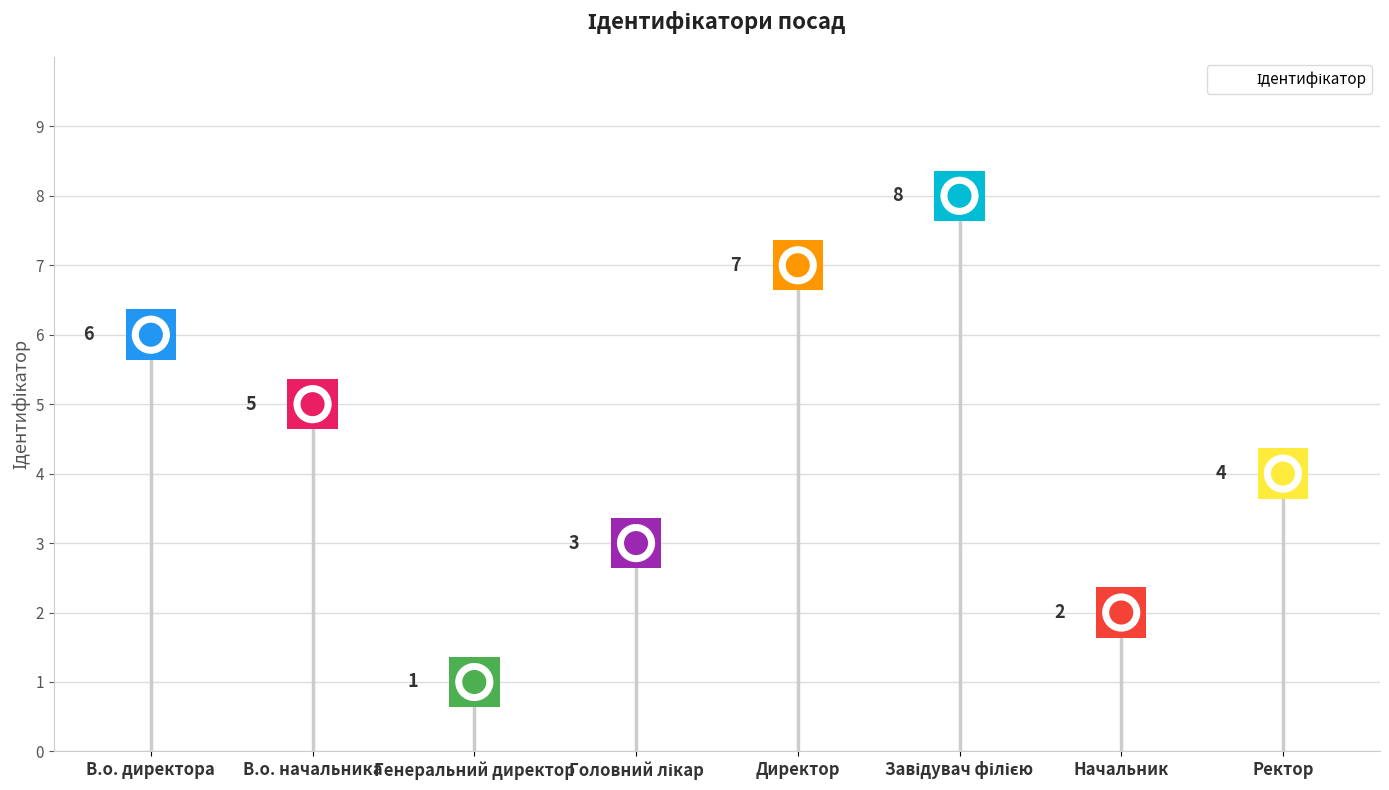

Between Генеральний директор and Директор, which is larger?

Директор